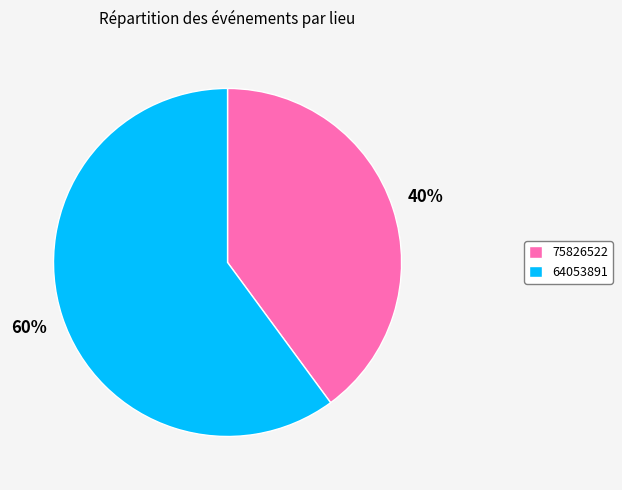

Which slice represents more than half of the pie?

64053891